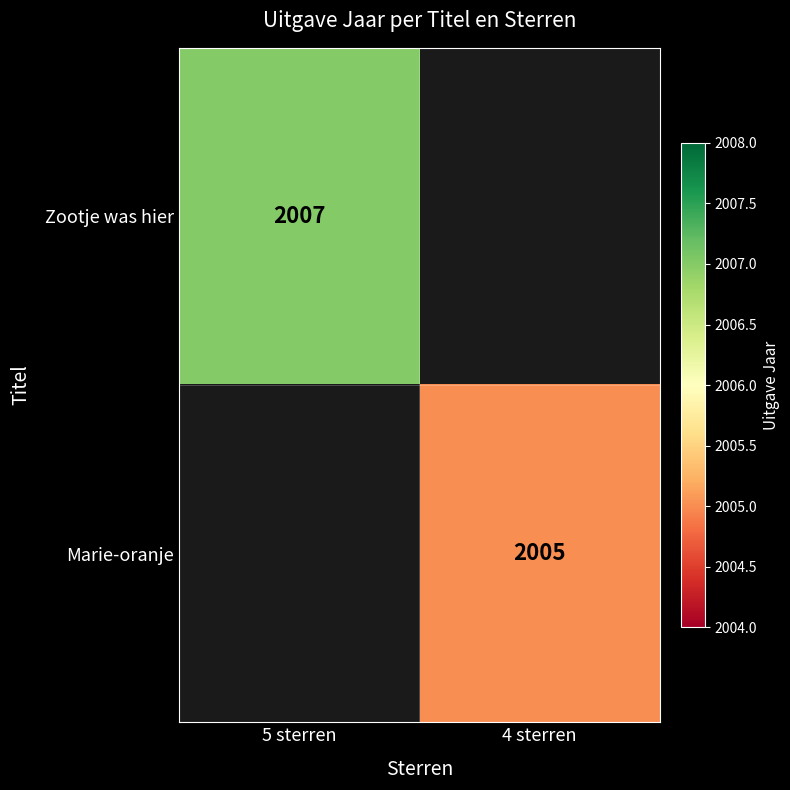

True or false: Zootje was hier has a value of 1234 at 5 sterren.

False